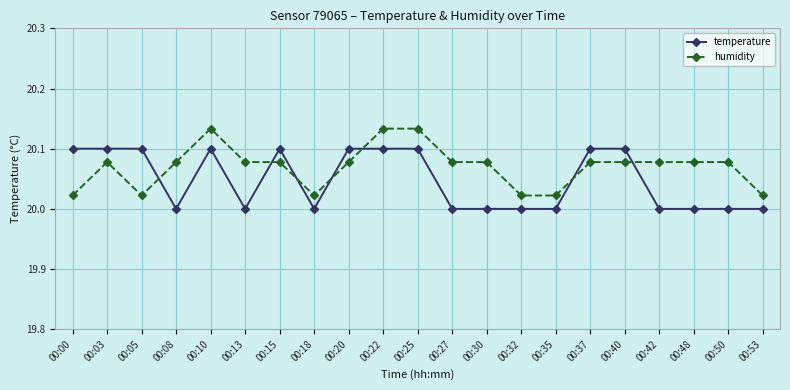

Between 00:05 and 00:30, which series saw the biggest shift?

temperature